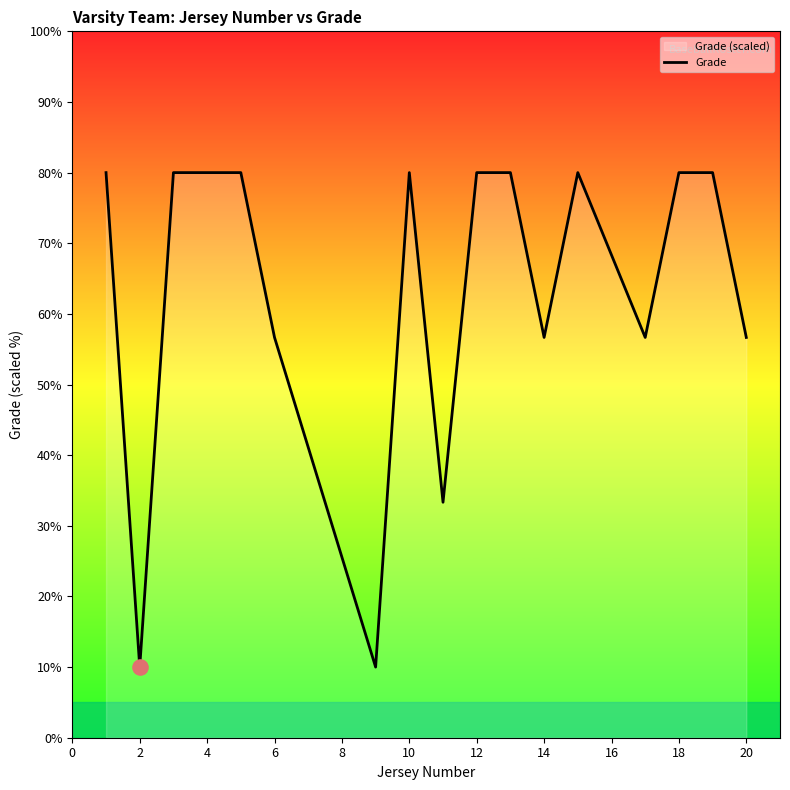

What is the minimum value shown in the chart?

10.0